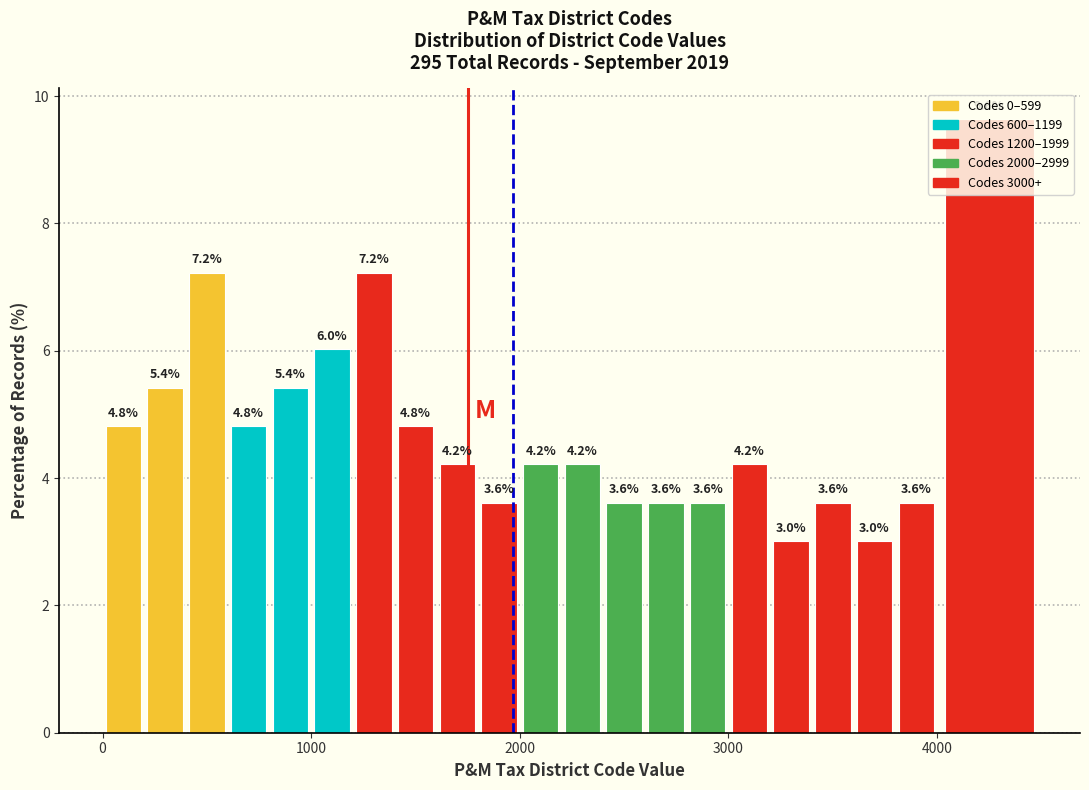

Around what value on the x-axis is the tallest bar? Give the approximate position of its centre, as read against the axis.

4300